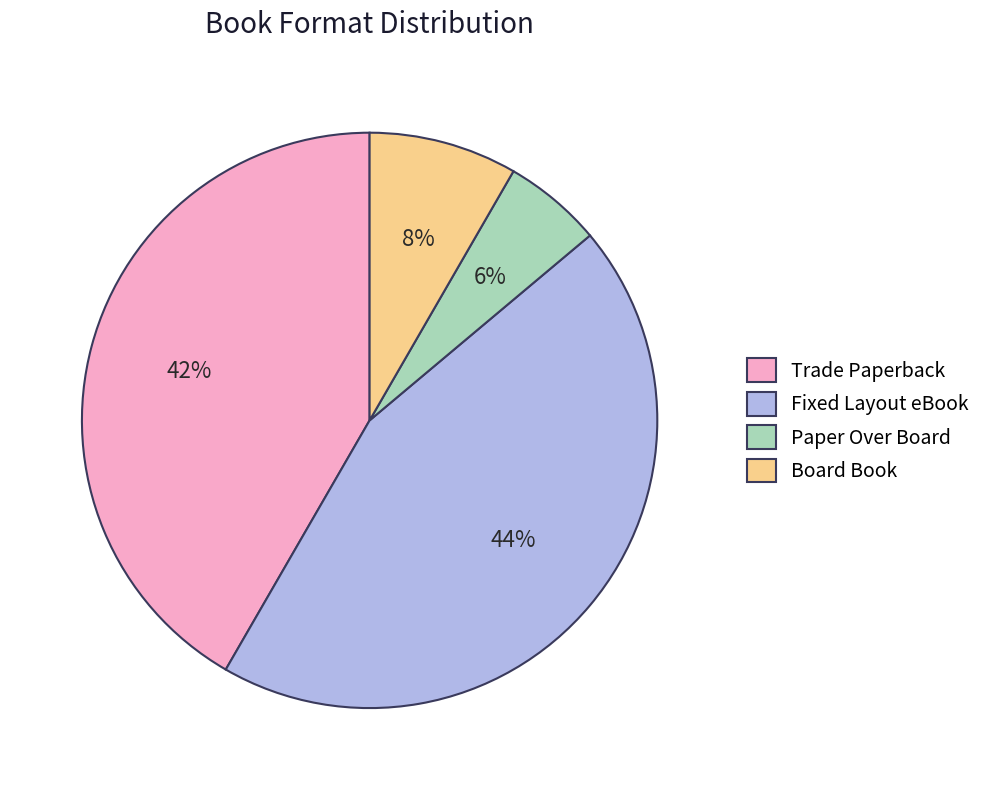

Which slice is the smallest?

Paper Over Board